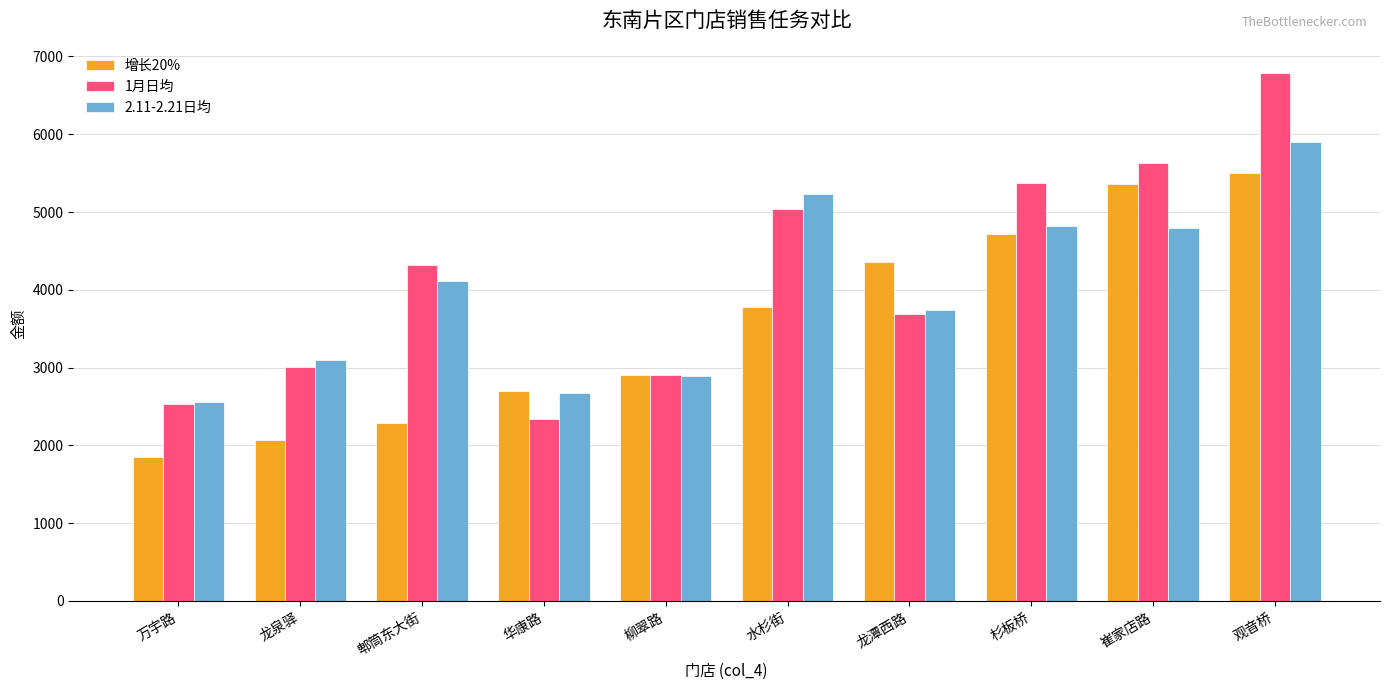

Rank the series by their maximum value, from highest to lowest.

1月日均, 2.11-2.21日均, 增长20%